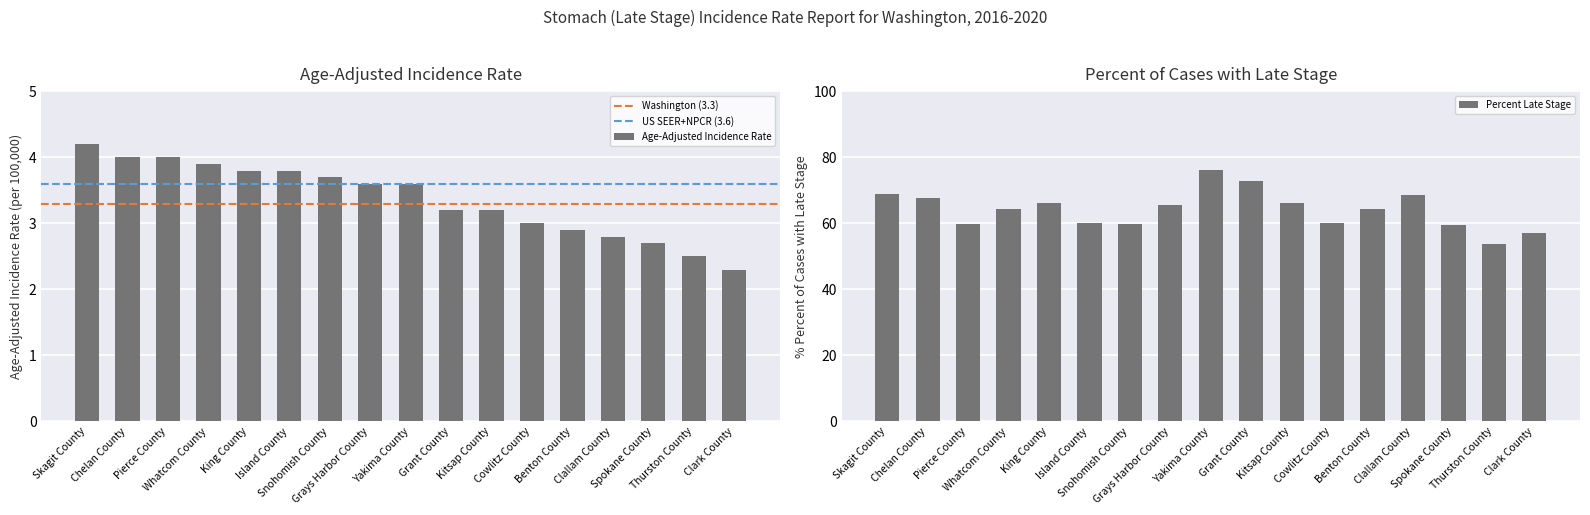

Does the chart contain any negative values?

No